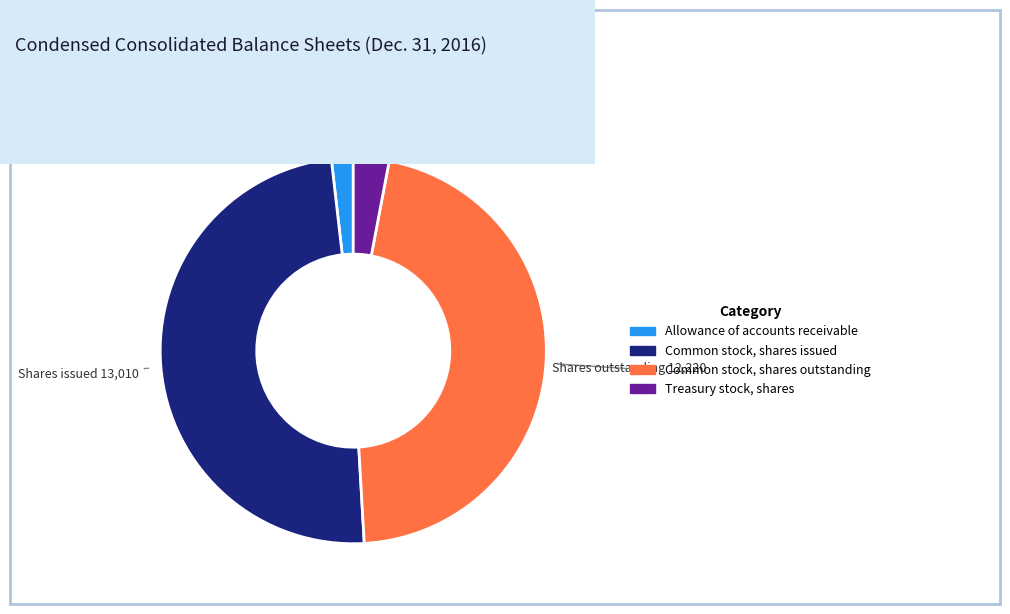

Which category has the smallest portion of the pie?

Allowance of accounts receivable